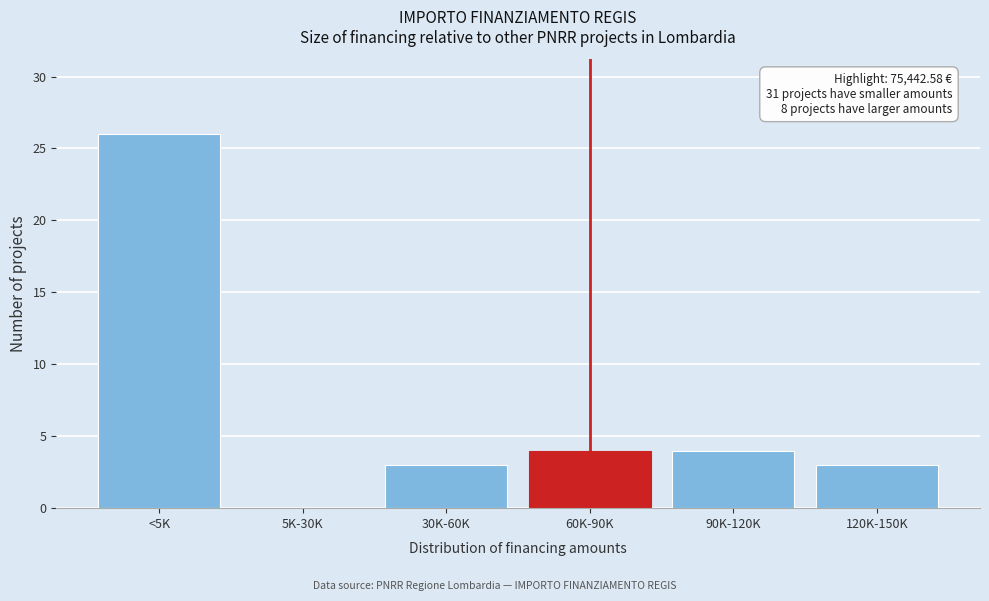

Reading left to right, what are all the values shown in this chart?

<5K=26	5K-30K=0	30K-60K=3	60K-90K=4	90K-120K=4	120K-150K=3